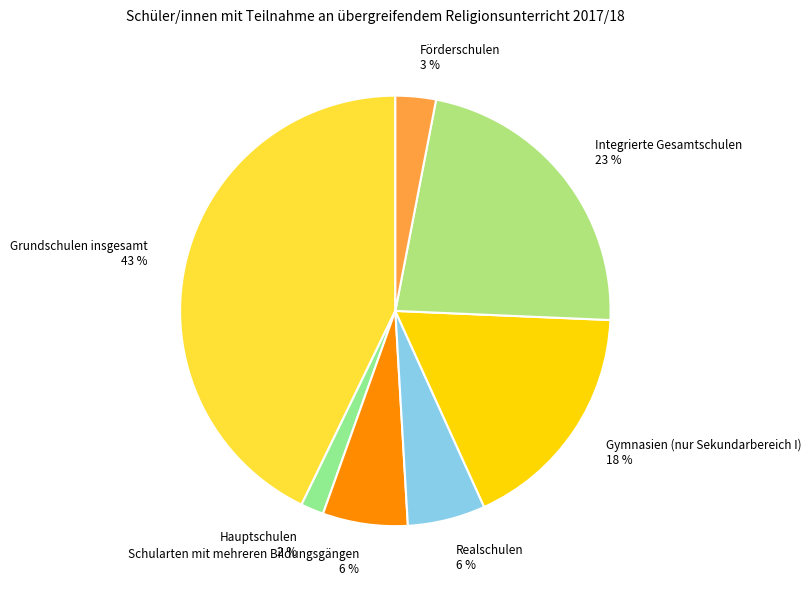

Which slice is the smallest?

Hauptschulen